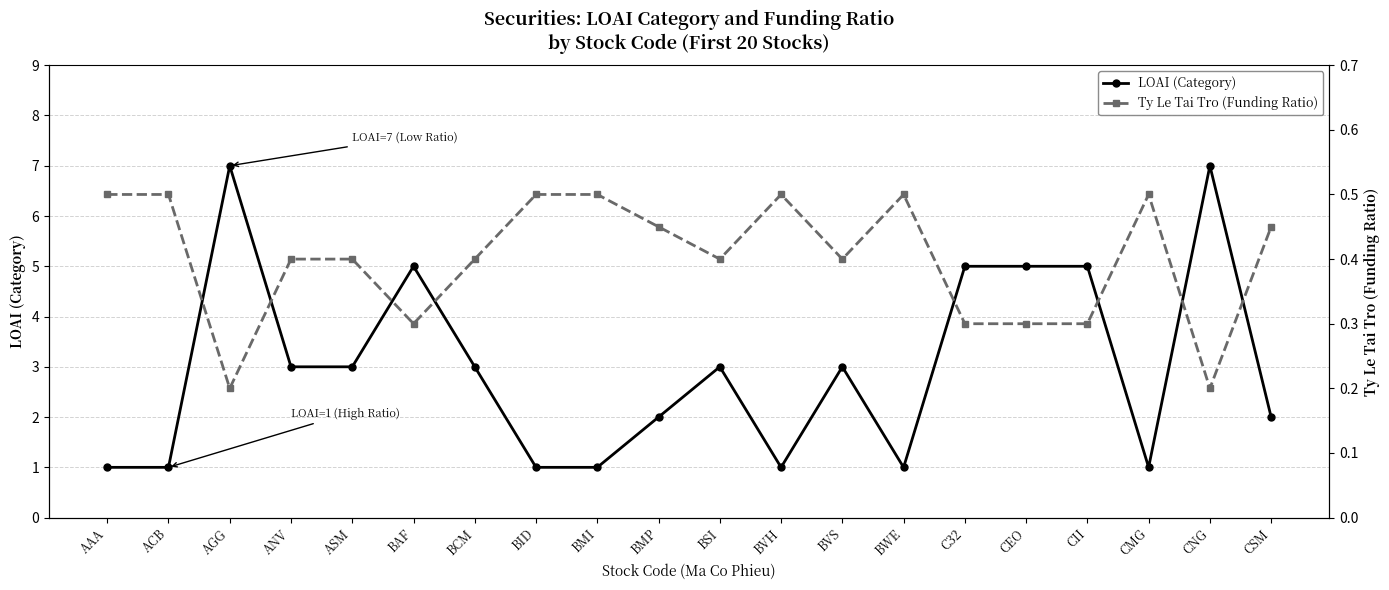

How many Ty Le Tai Tro (Funding Ratio) values are between 0 and 1?

20